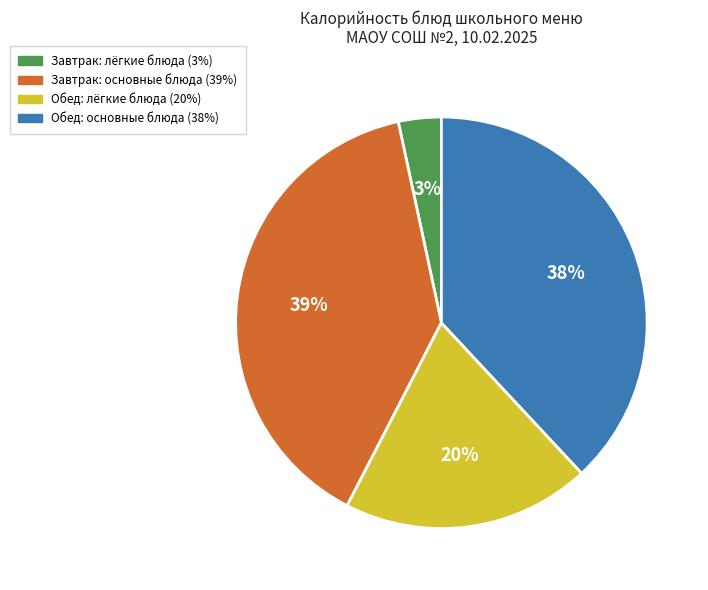

To the nearest percent, what is the difference between the largest and smallest slice percentages?

36%